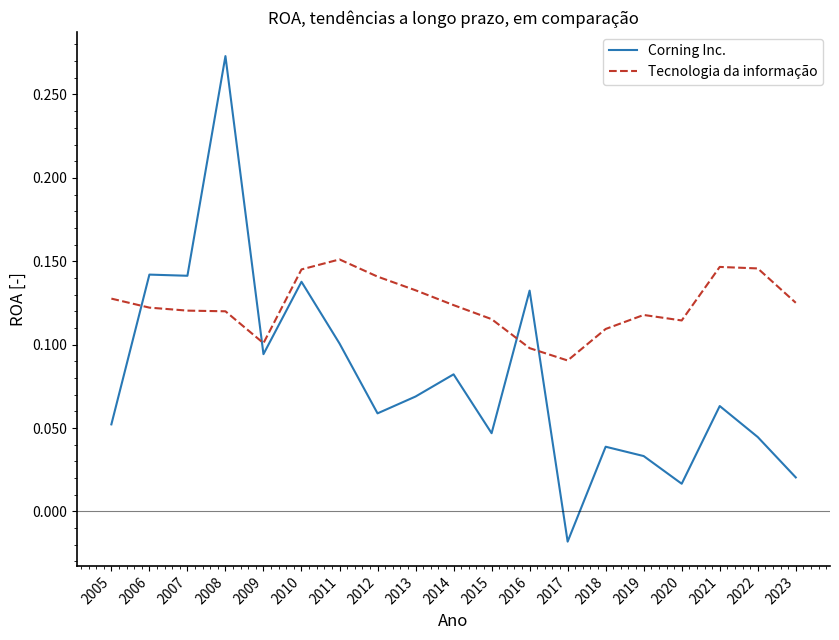

At 2019, list the series in order from smallest to largest.

Corning Inc., Tecnologia da informação